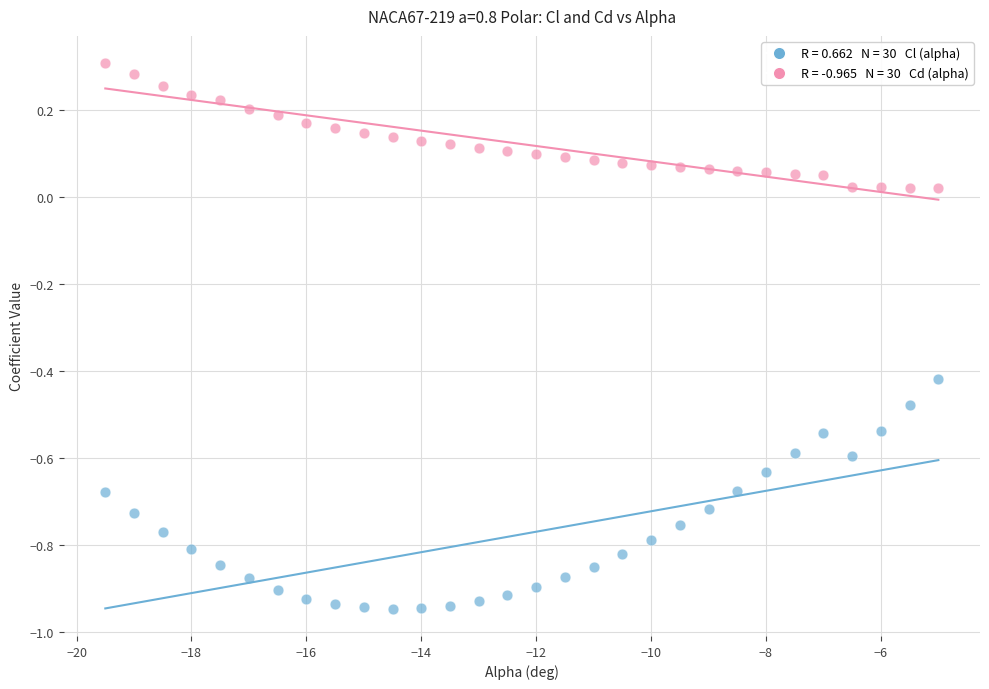

Across all data points, what is the range of X values (max minus min)?

14.5